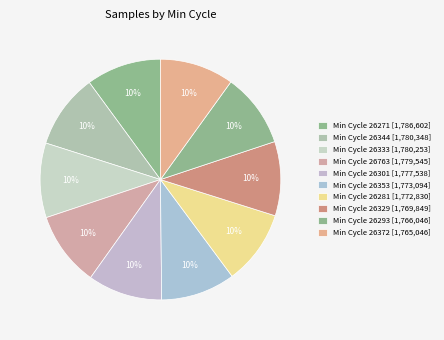

Count the number of slices in the pie.

10